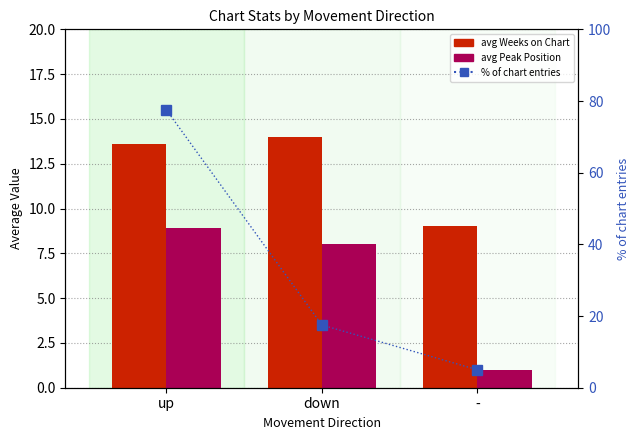

What is the difference between the second highest and minimum values in the avg Weeks on Chart series?

4.6